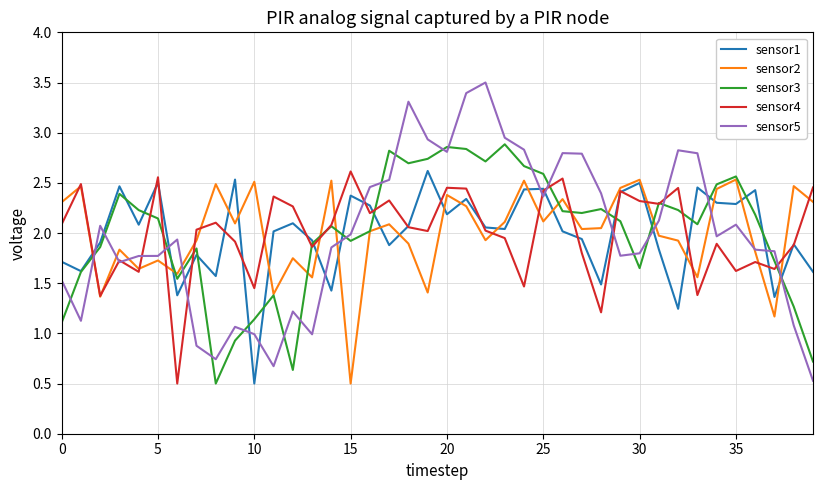

What is the difference between the maximum and minimum values in the sensor5 series?

3.0